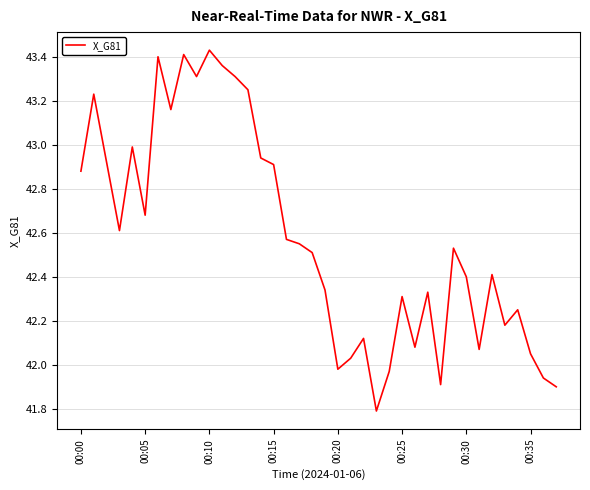

Count the number of values greater than 42.

32